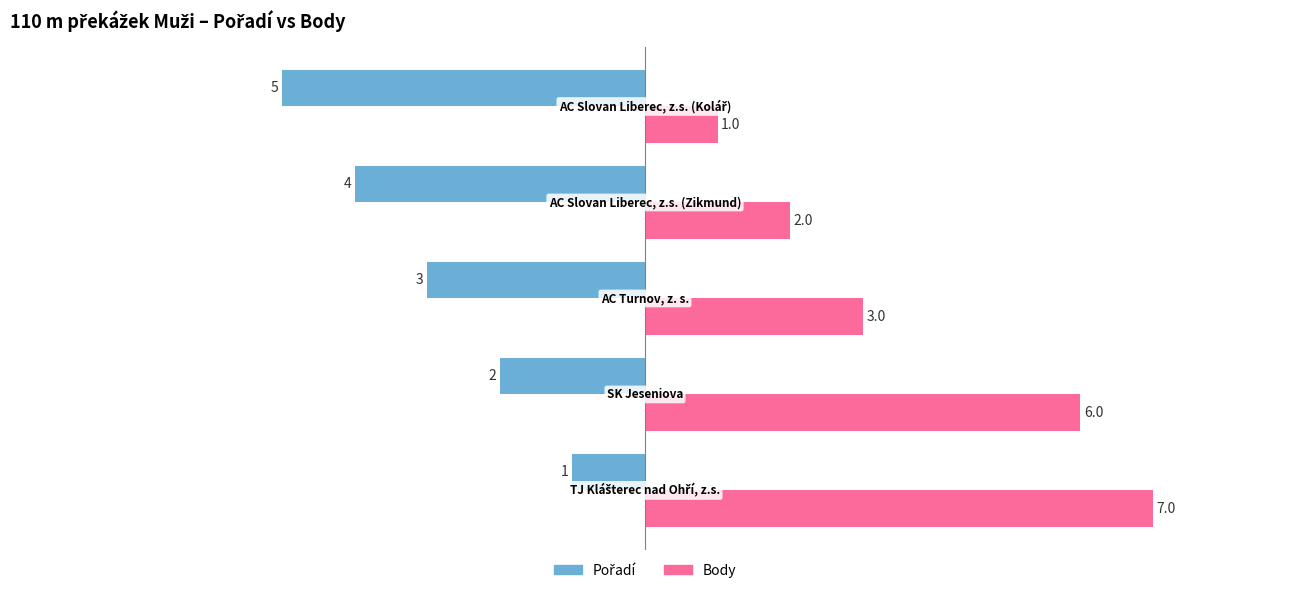

Which series has the largest range (max minus min)?

Body